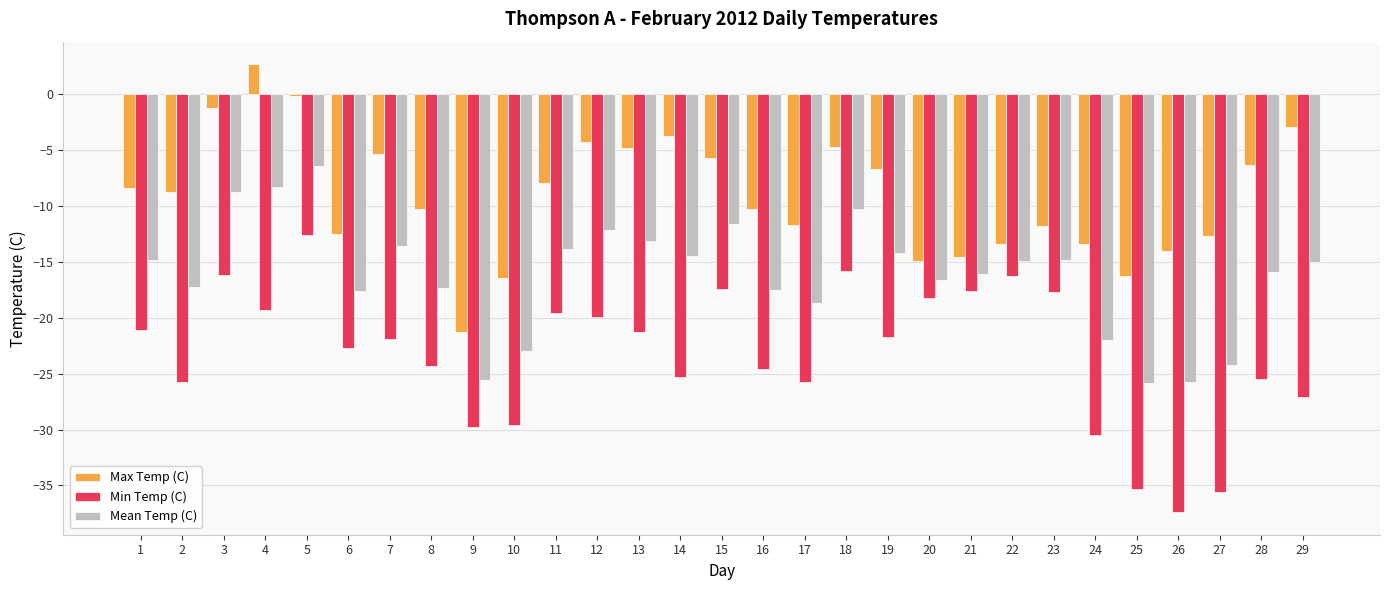

Rank the series by their maximum value, from lowest to highest.

Min Temp (C), Mean Temp (C), Max Temp (C)